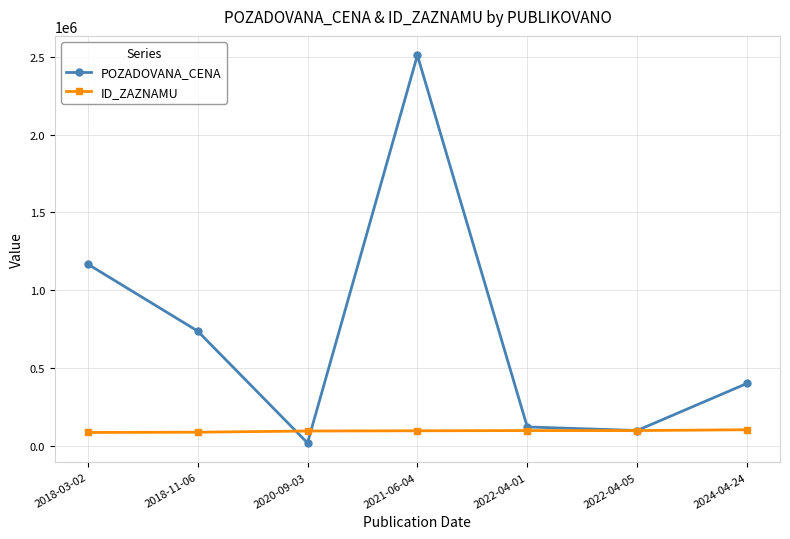

Rank the series at 2018-03-02 from highest to lowest value.

POZADOVANA_CENA, ID_ZAZNAMU